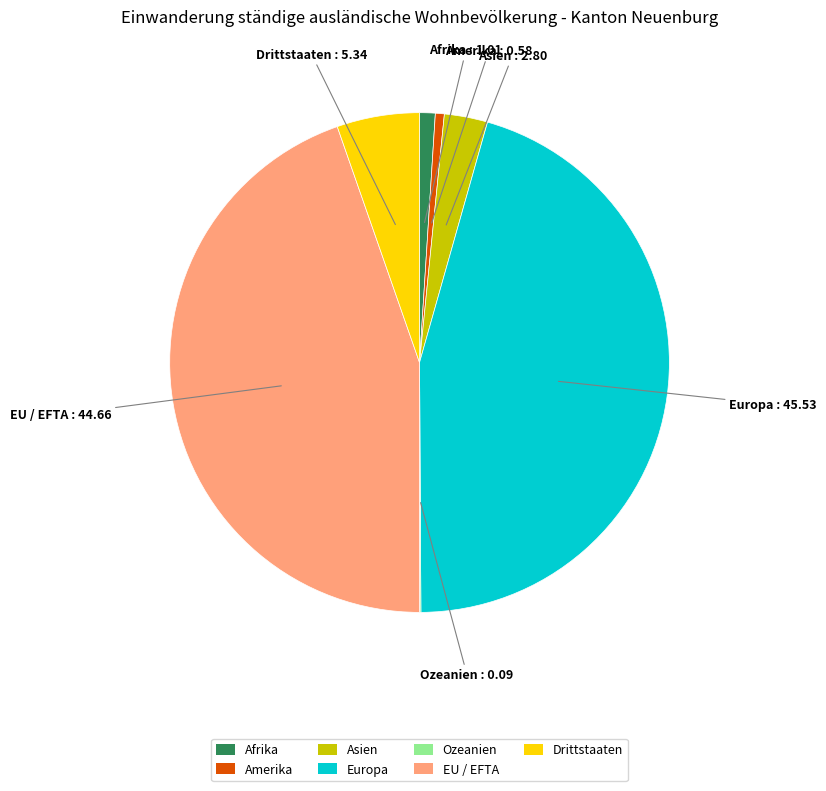

Does any single category account for the majority?

No